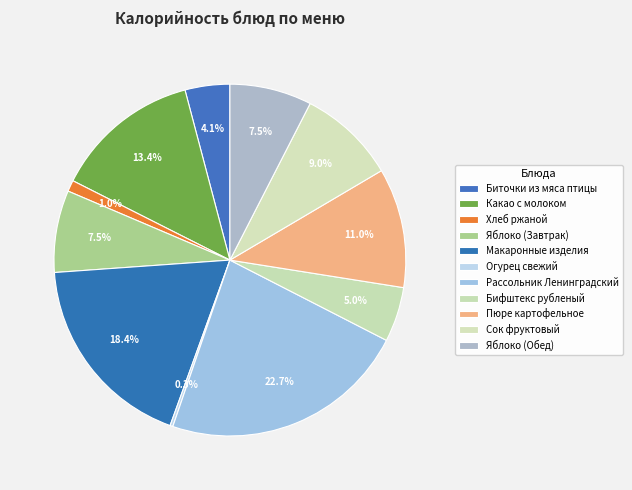

To the nearest percent, what is the combined percentage of Биточки из мяса птицы and Огурец свежий?

4%